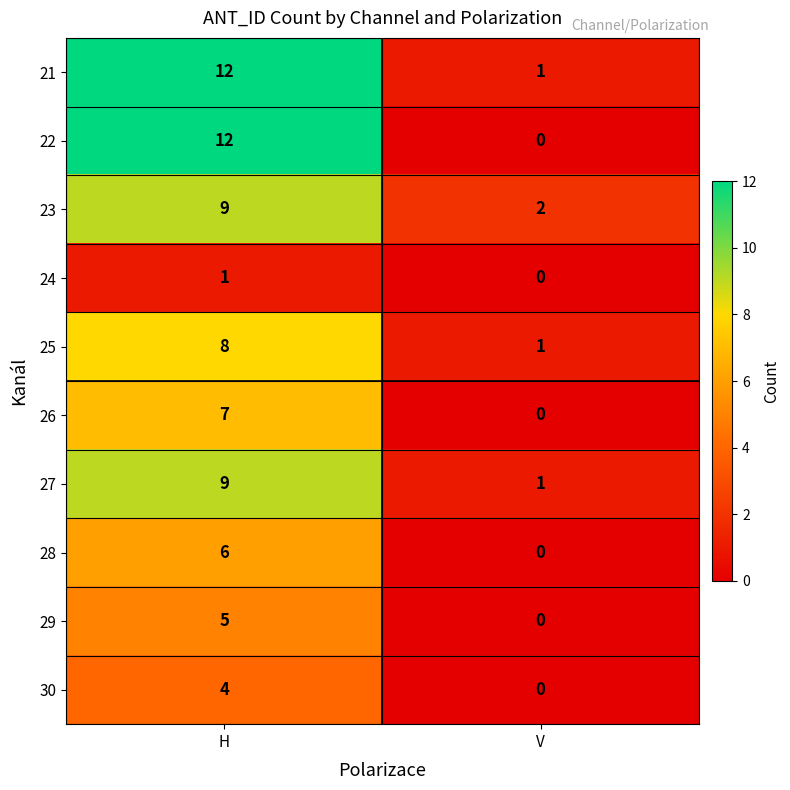

Reading left to right, transcribe all the data shown in this chart.

21: 12	1
22: 12	0
23: 9	2
24: 1	0
25: 8	1
26: 7	0
27: 9	1
28: 6	0
29: 5	0
30: 4	0